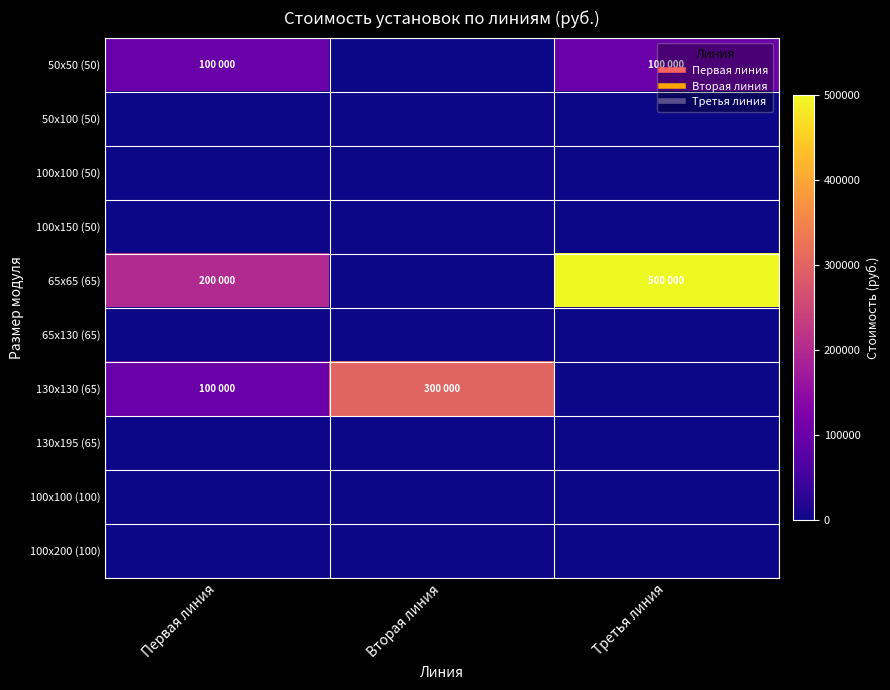

At which category is the sum across all series the highest?

Третья линия